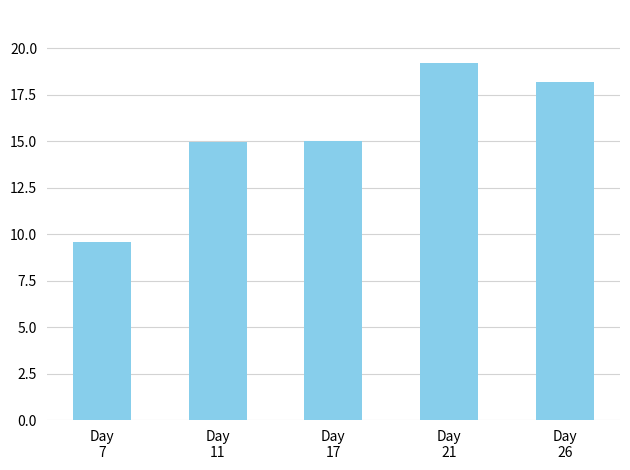

What is the value of the 4th bar from the left?

19.2